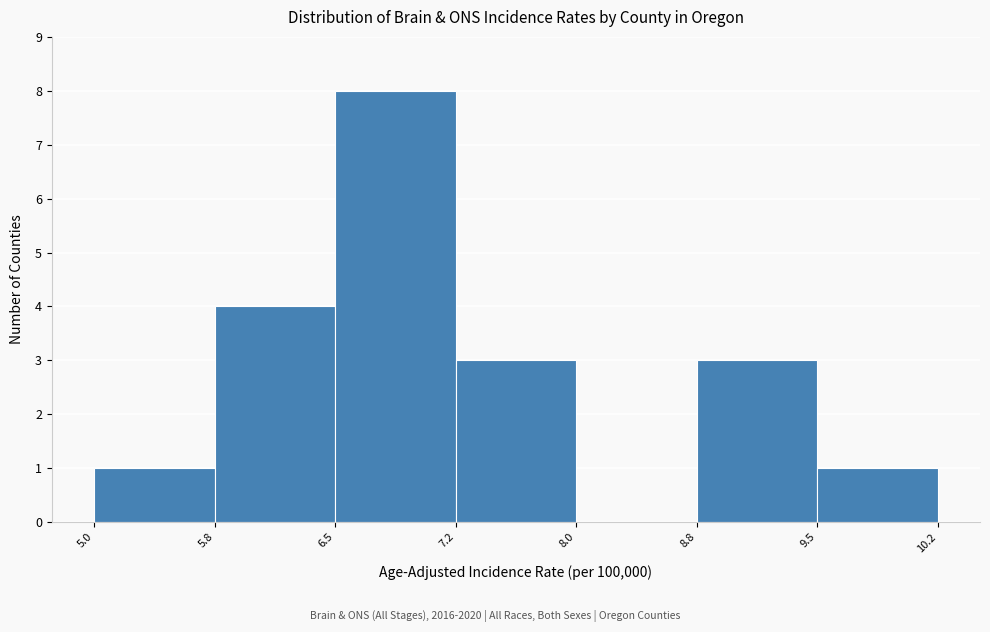

Over which range of the x-axis is the bar tallest?

6.5 to 7.2